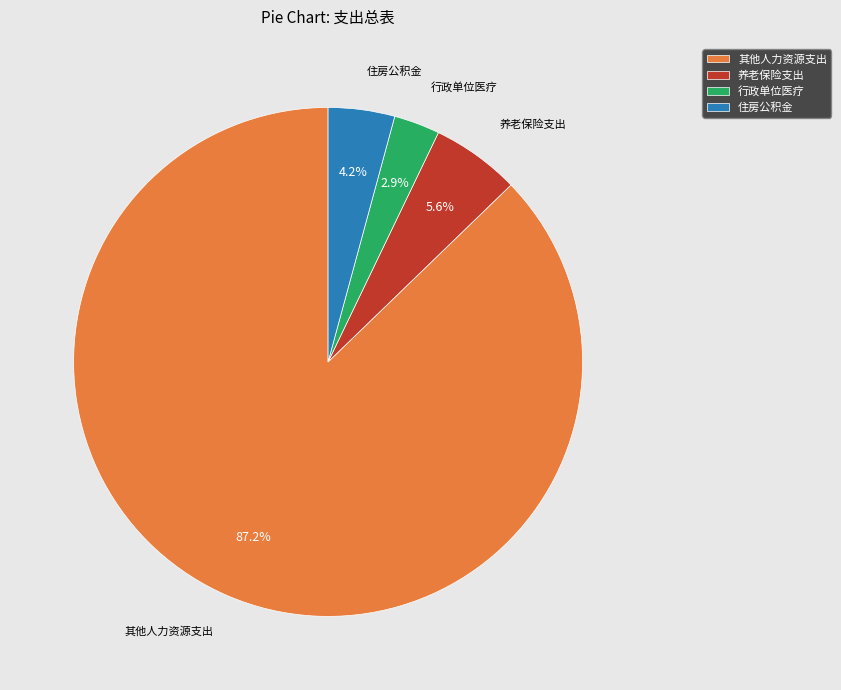

What is the majority slice?

其他人力资源支出